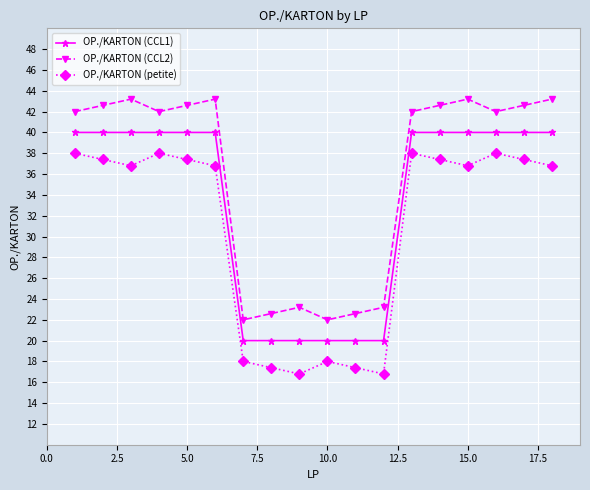

What is the highest value of the OP./KARTON (petite) series?

38.0